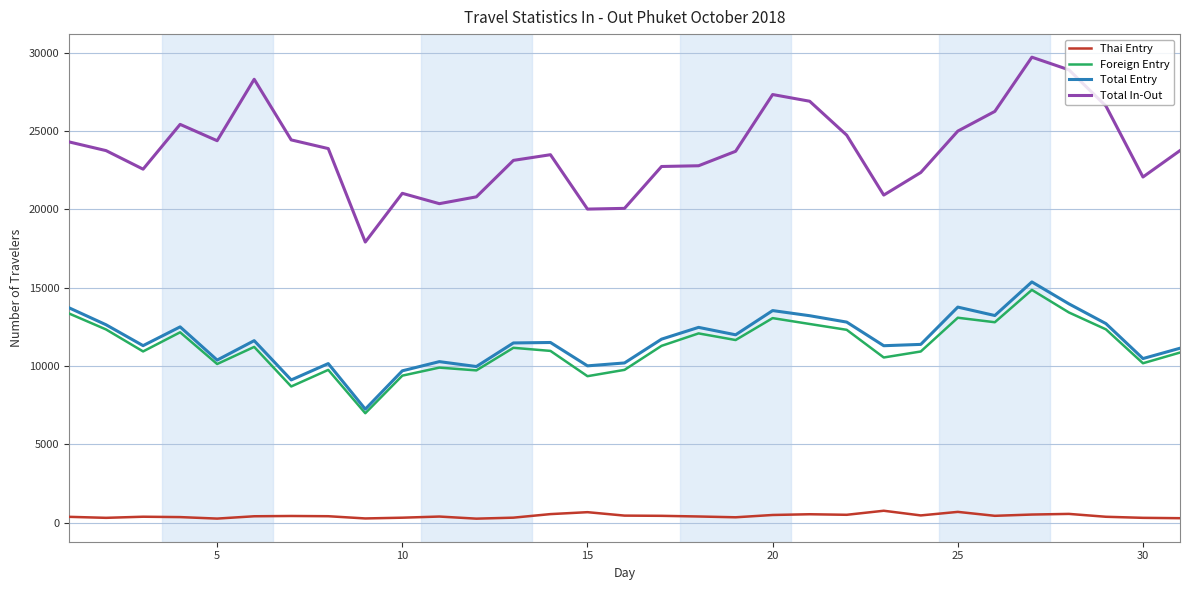

True or false: Total In-Out and Thai Entry intersect in this chart.

False